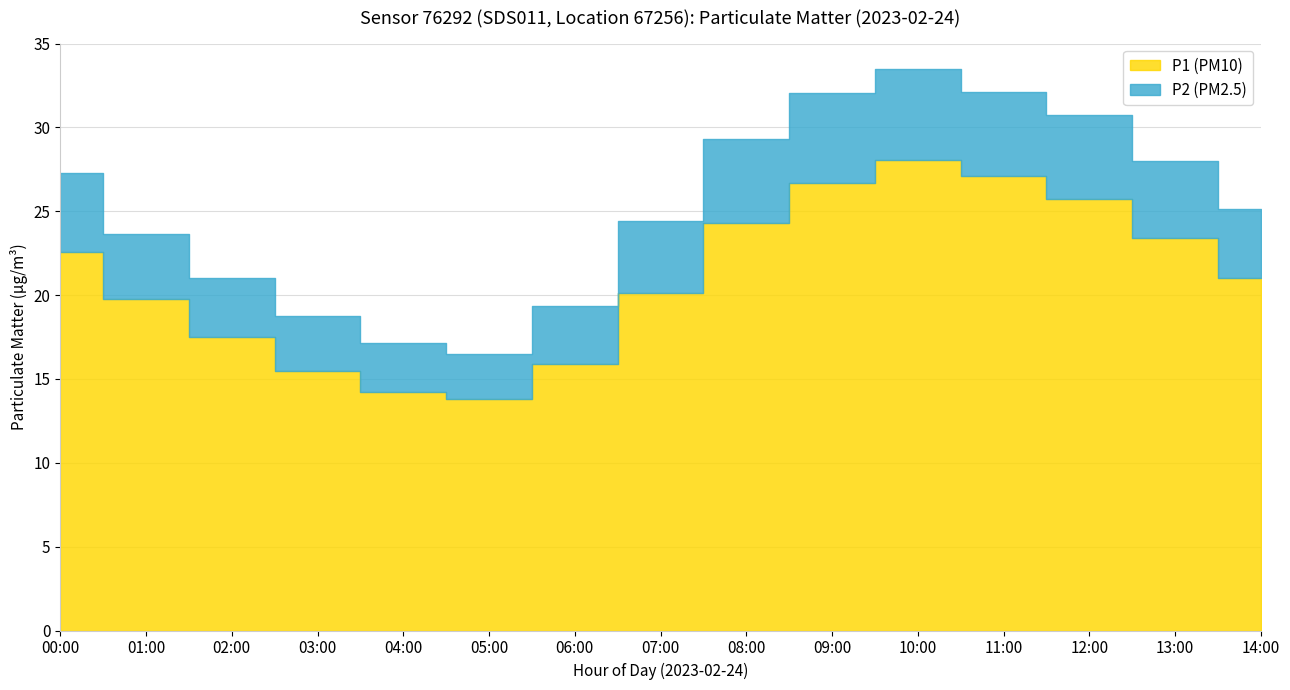

How many lines are shown in the chart?

2